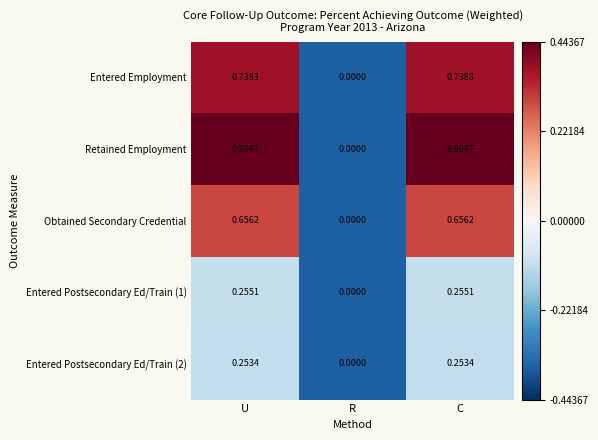

Which series has the largest total across all categories?

Retained Employment